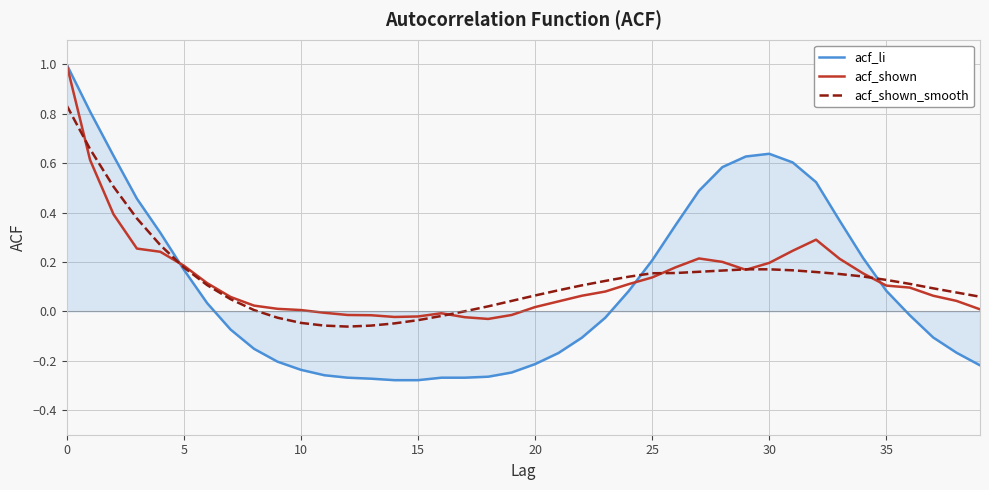

Which series has the widest spread of values?

acf_li